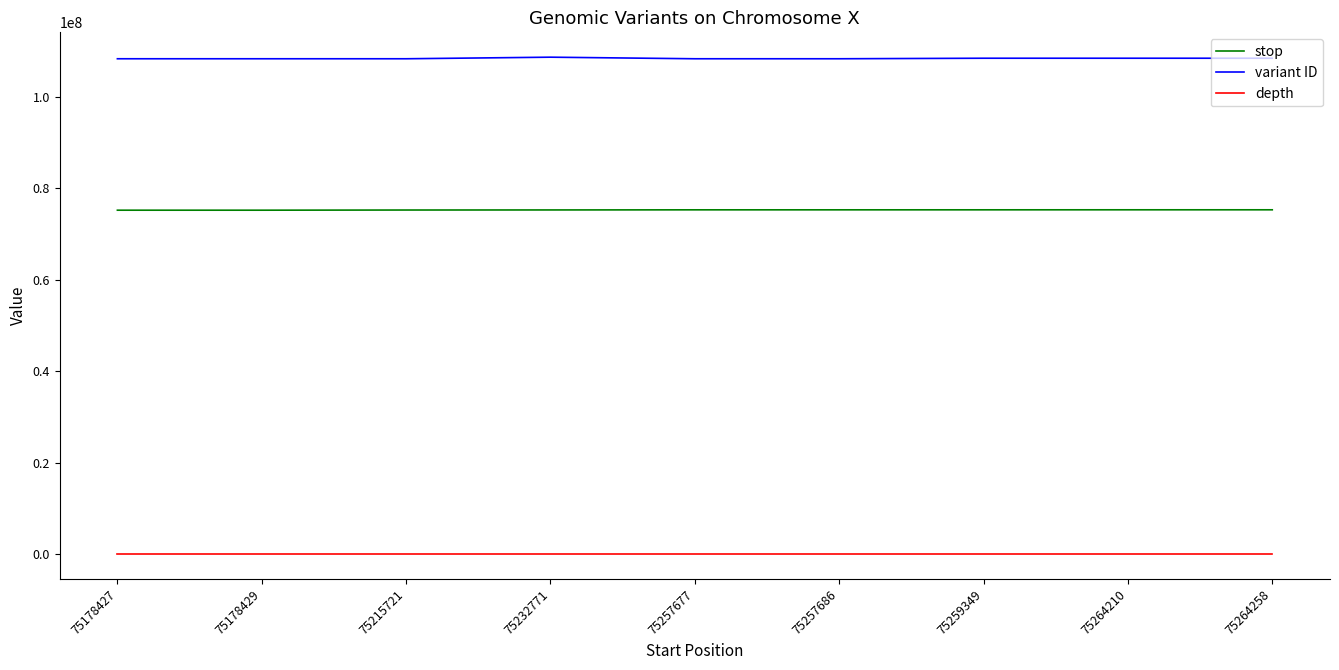

Rank the series by their average value, from highest to lowest.

variant ID, stop, depth